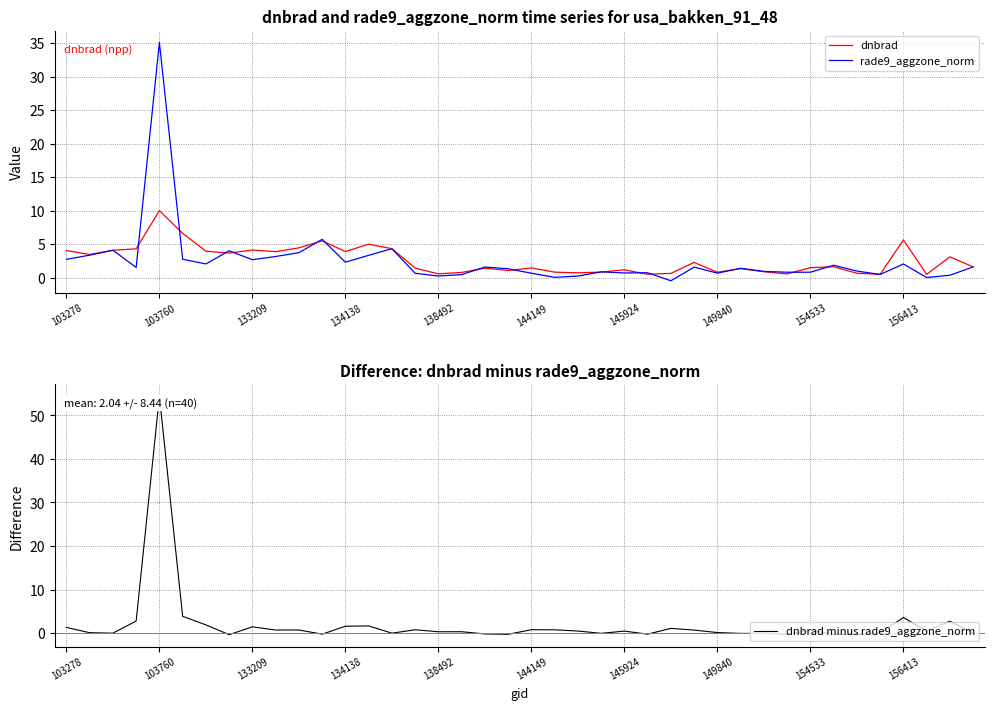

True or false: dnbrad minus rade9_aggzone_norm has a value of 1.4 at 133209.

True